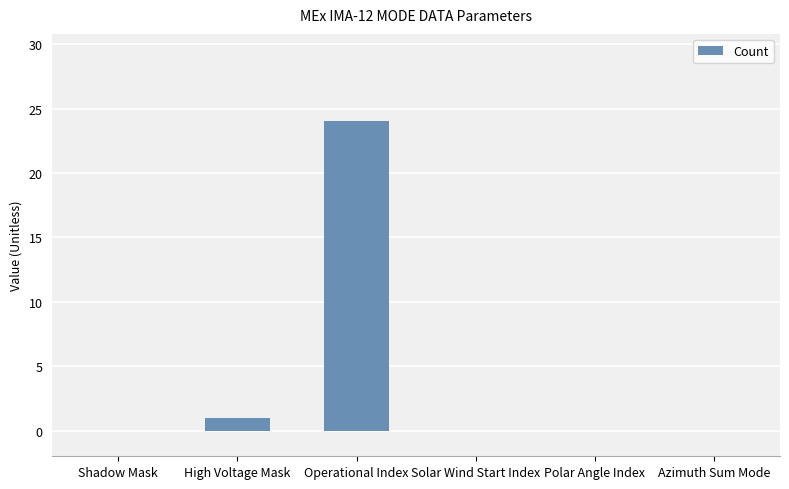

The chart shows a value of 39 at Operational Index. True or false?

False